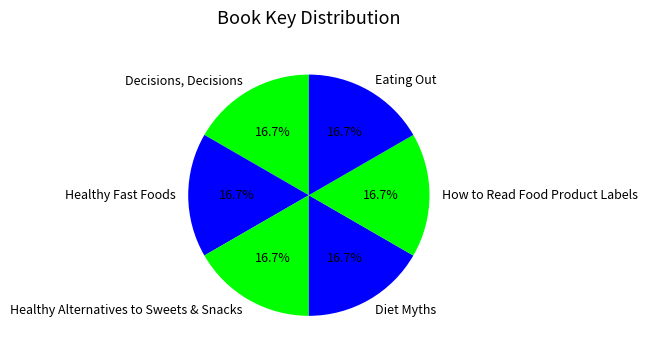

True or false: How to Read Food Product Labels accounts for 28% of the total.

False